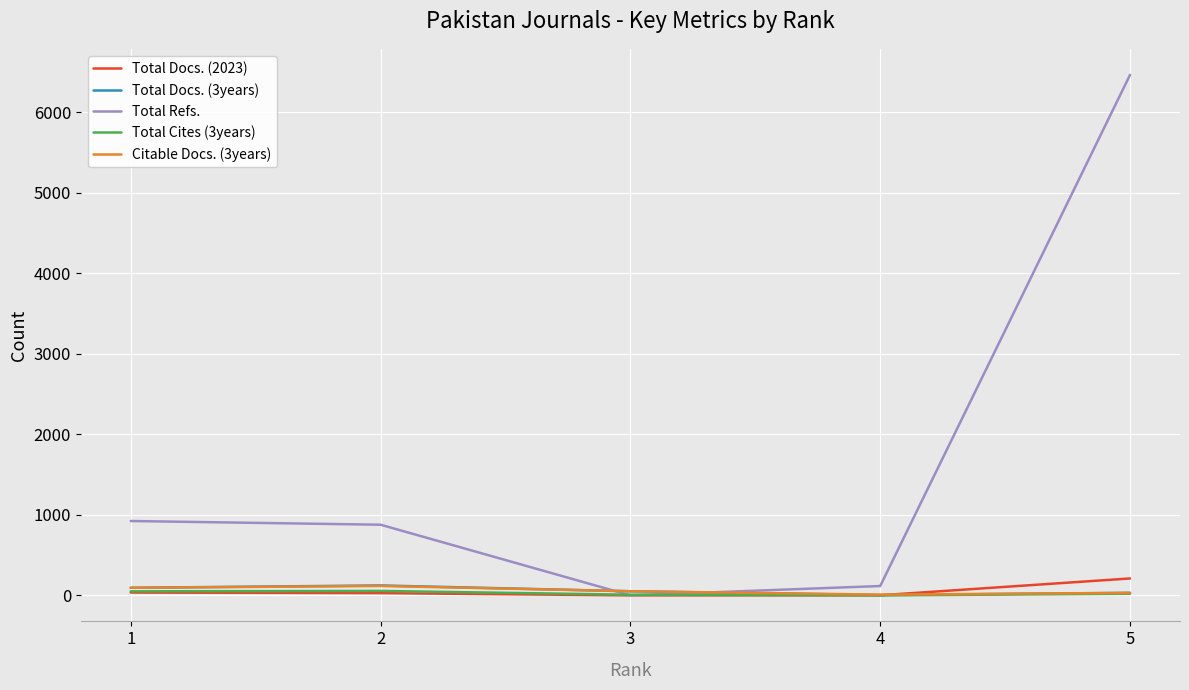

What is the difference between the maximum and minimum values in the Total Docs. (3years) series?

119